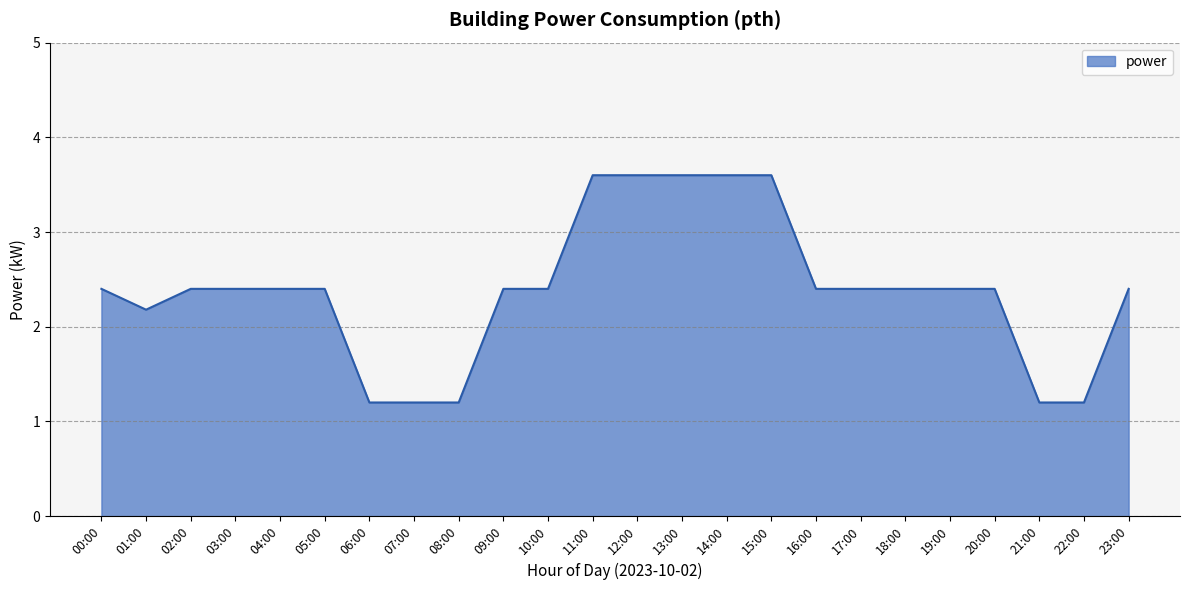

Does the chart have visible grid lines?

Yes